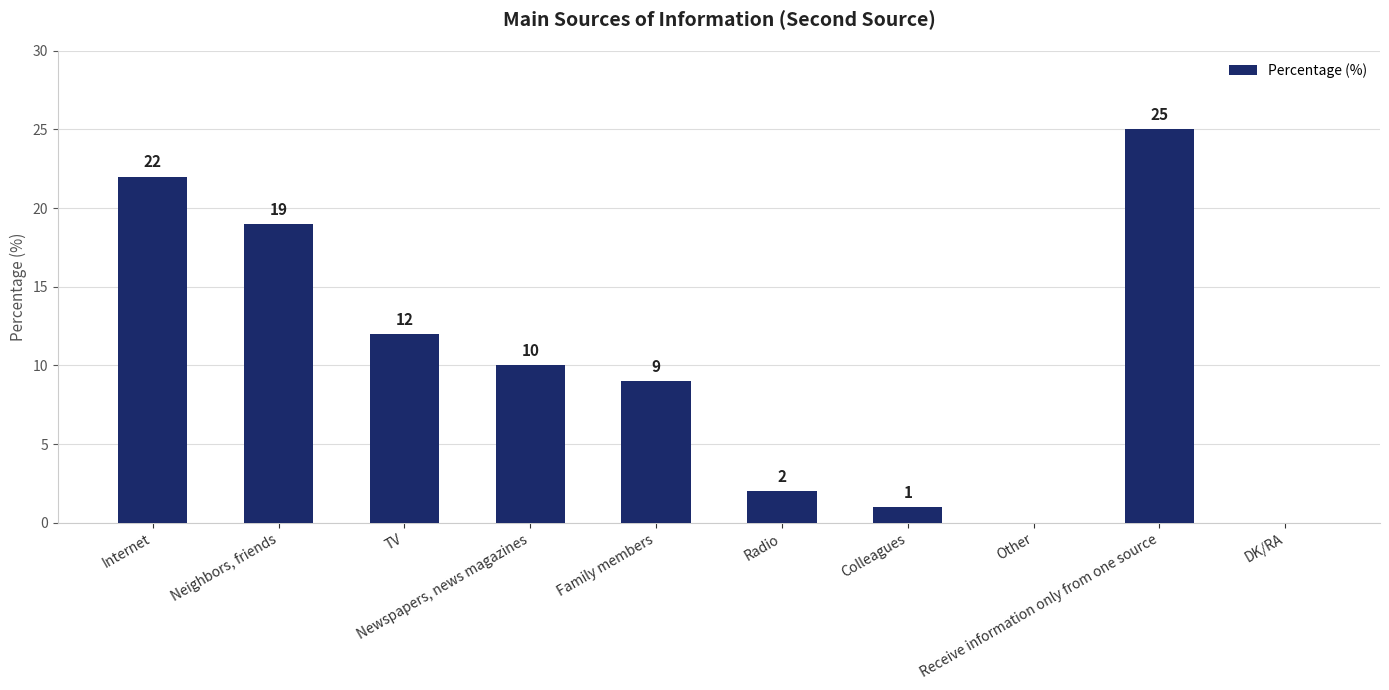

What is the sum of all values?

100